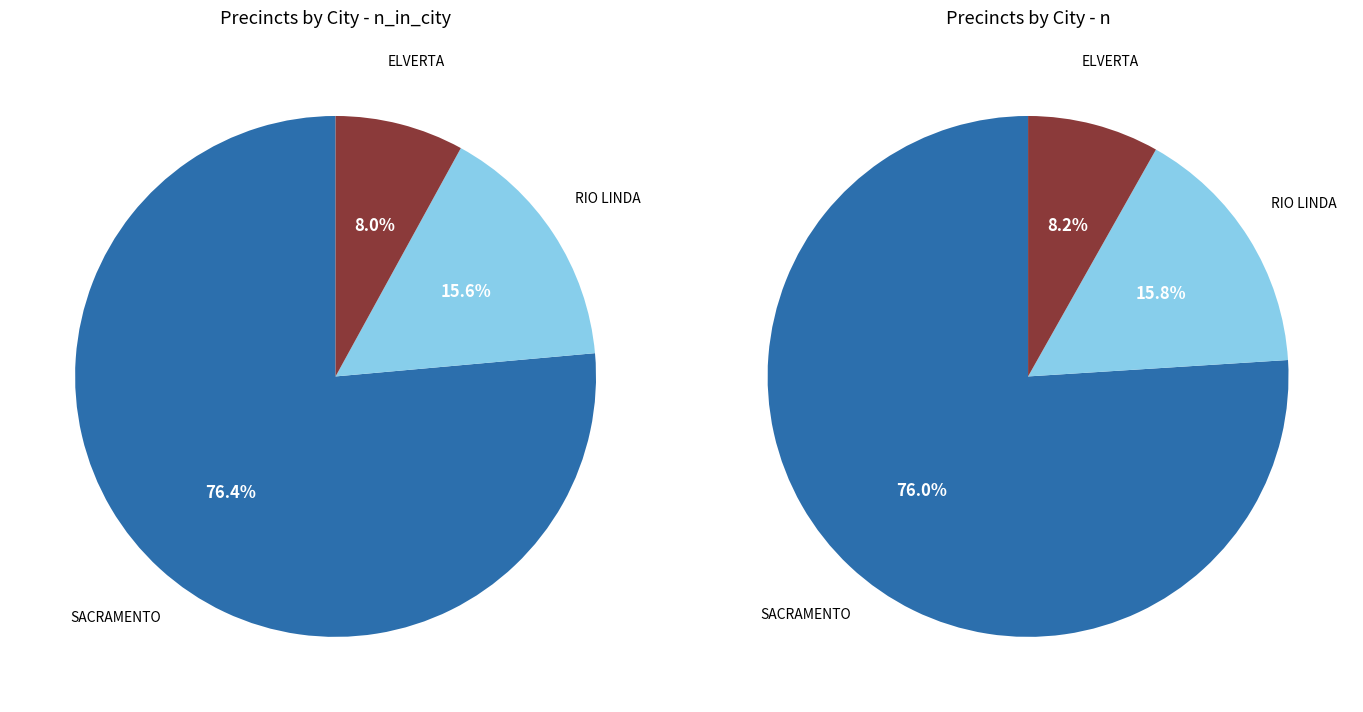

Does ELVERTA represent more than half of the total?

No